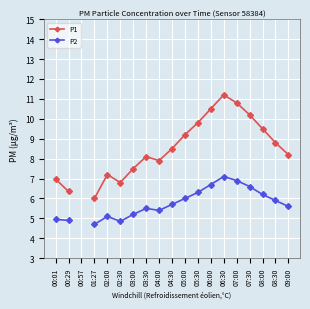

True or false: P2 has a value of 3.0 at 07:30.

False